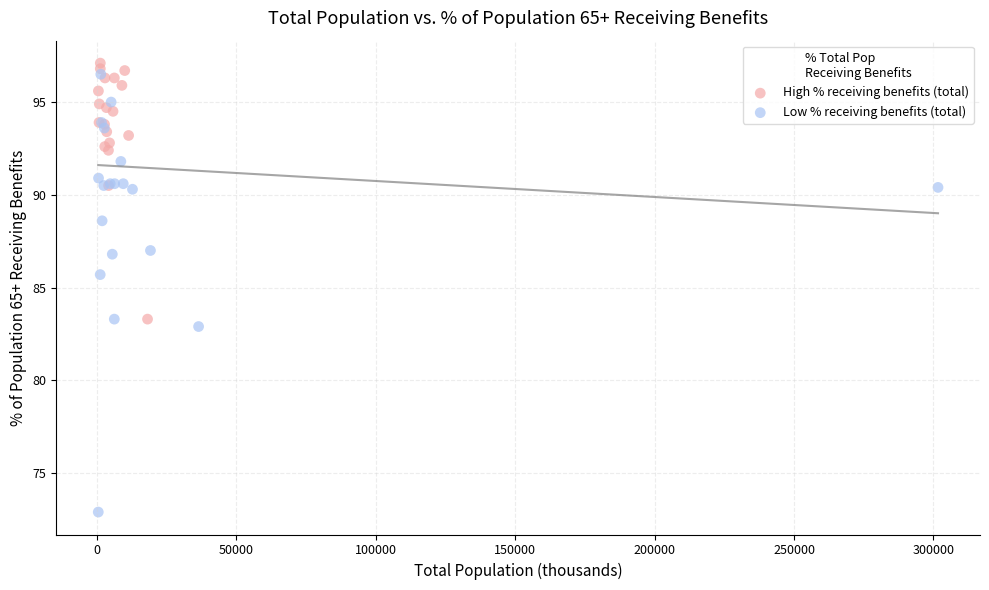

Which series contains the lowest Y value?

Low % receiving benefits (total)